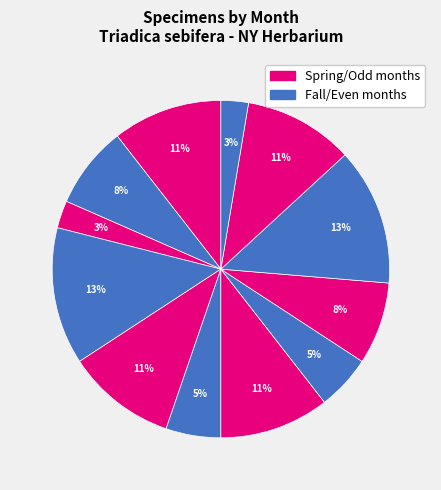

How many segments does this pie chart have?

12